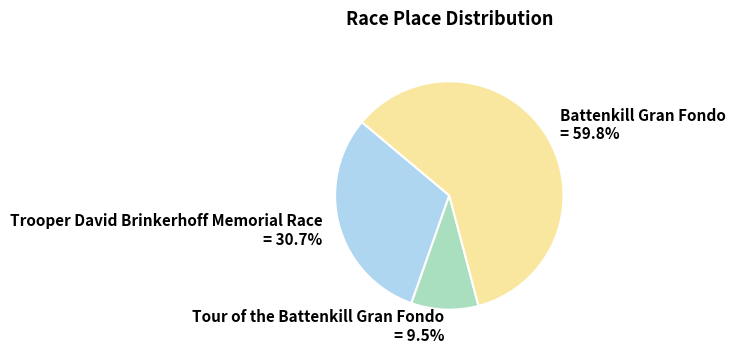

What is the total percentage of Battenkill Gran Fondo and Tour of the Battenkill Gran Fondo?

69.3%